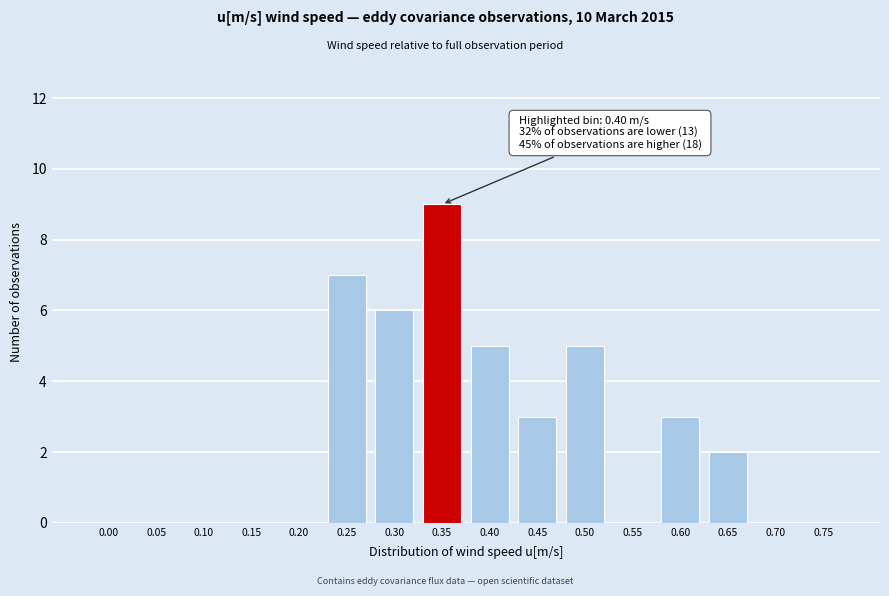

Reading left to right, transcribe all the data shown in this chart.

0.00=0	0.05=0	0.10=0	0.15=0	0.20=0	0.25=7	0.30=6	0.35=9	0.40=5	0.45=3	0.50=5	0.55=0	0.60=3	0.65=2	0.70=0	0.75=0